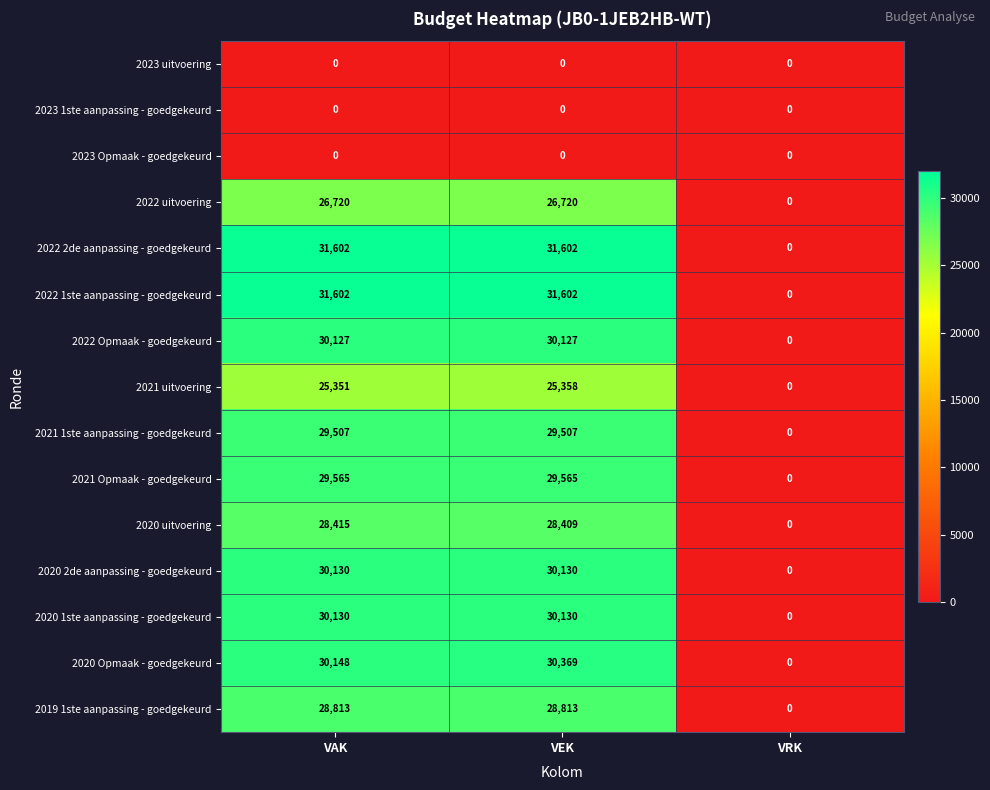

What is the difference between the maximum and minimum values in the 2020 Opmaak - goedgekeurd series?

30369